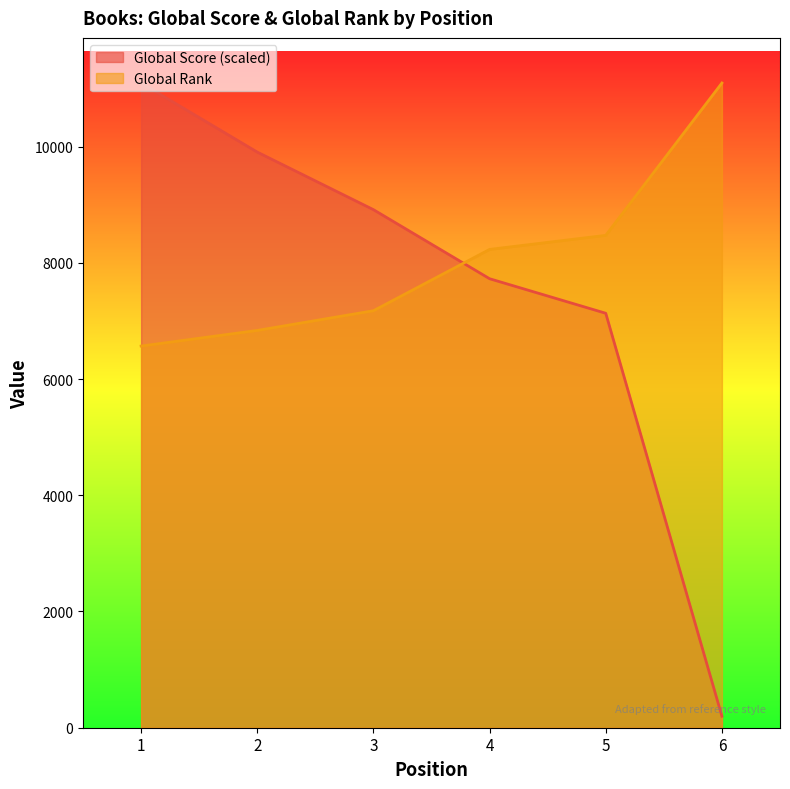

Which has a higher value, 4 or 6?

4